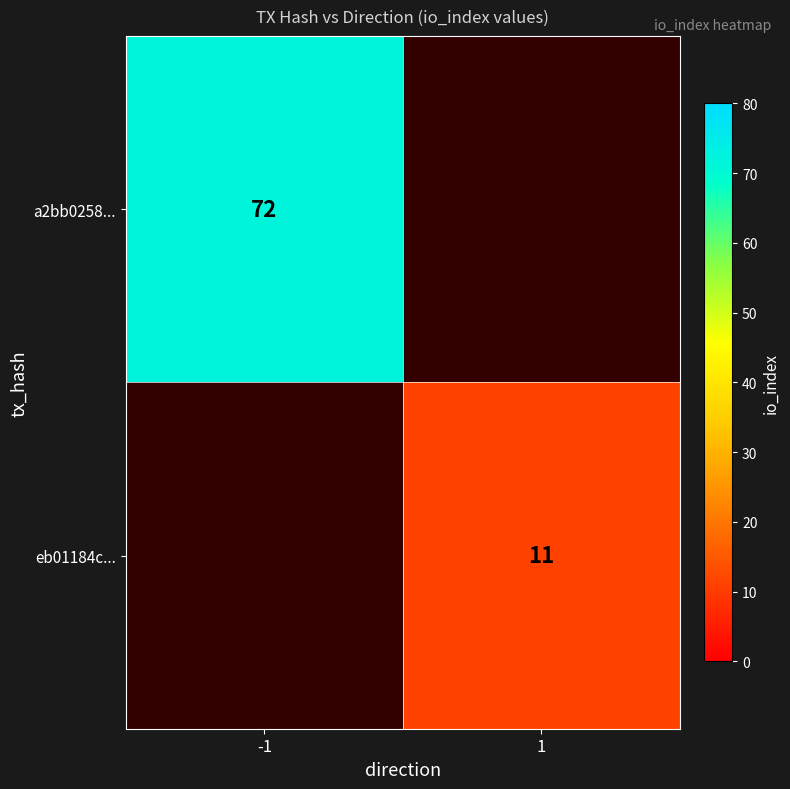

Which label corresponds to the largest value in the chart?

-1